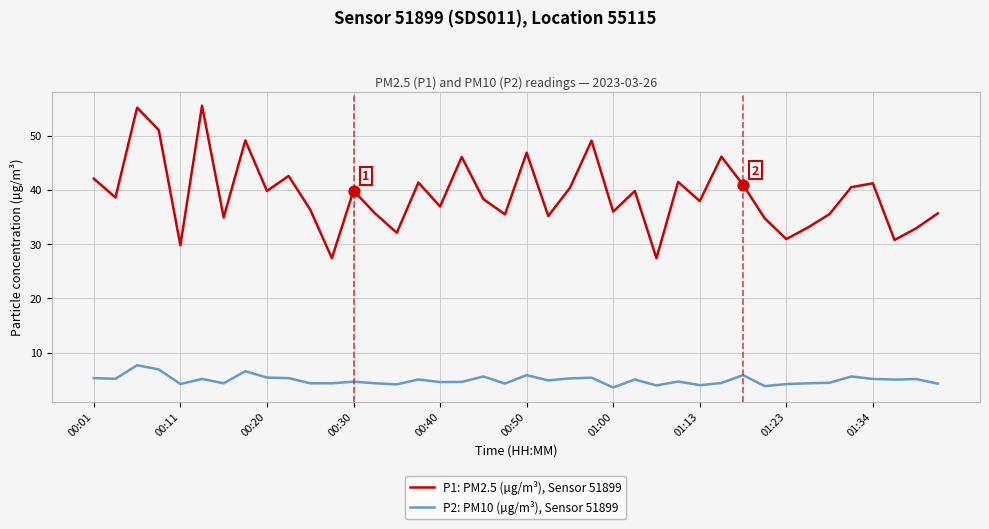

Rank the series by their average value, from lowest to highest.

P2: PM10 (µg/m³), Sensor 51899, P1: PM2.5 (µg/m³), Sensor 51899